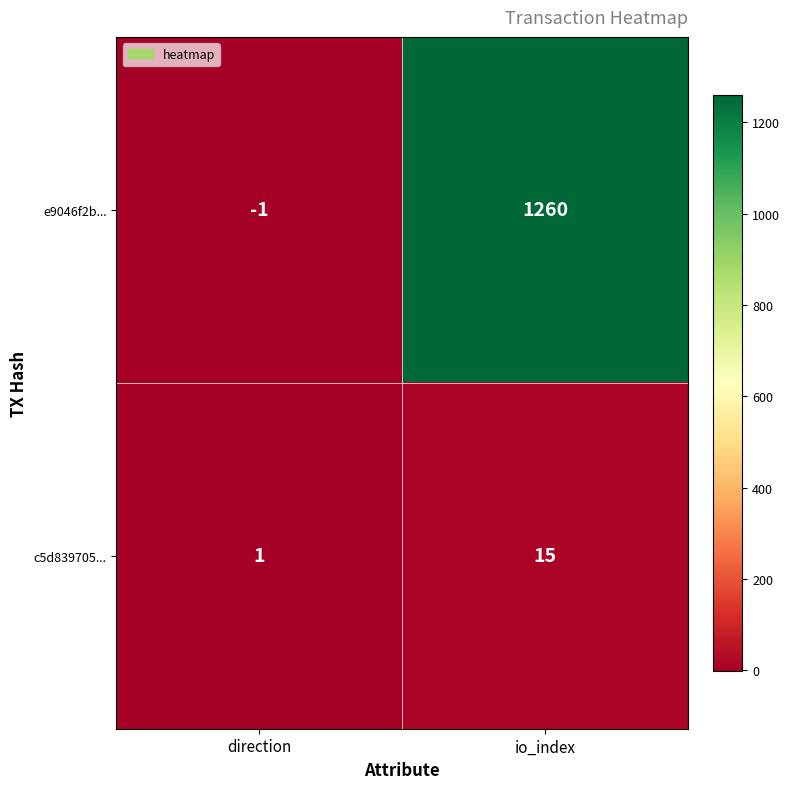

At which label is e9046f2b... closest to 629?

direction